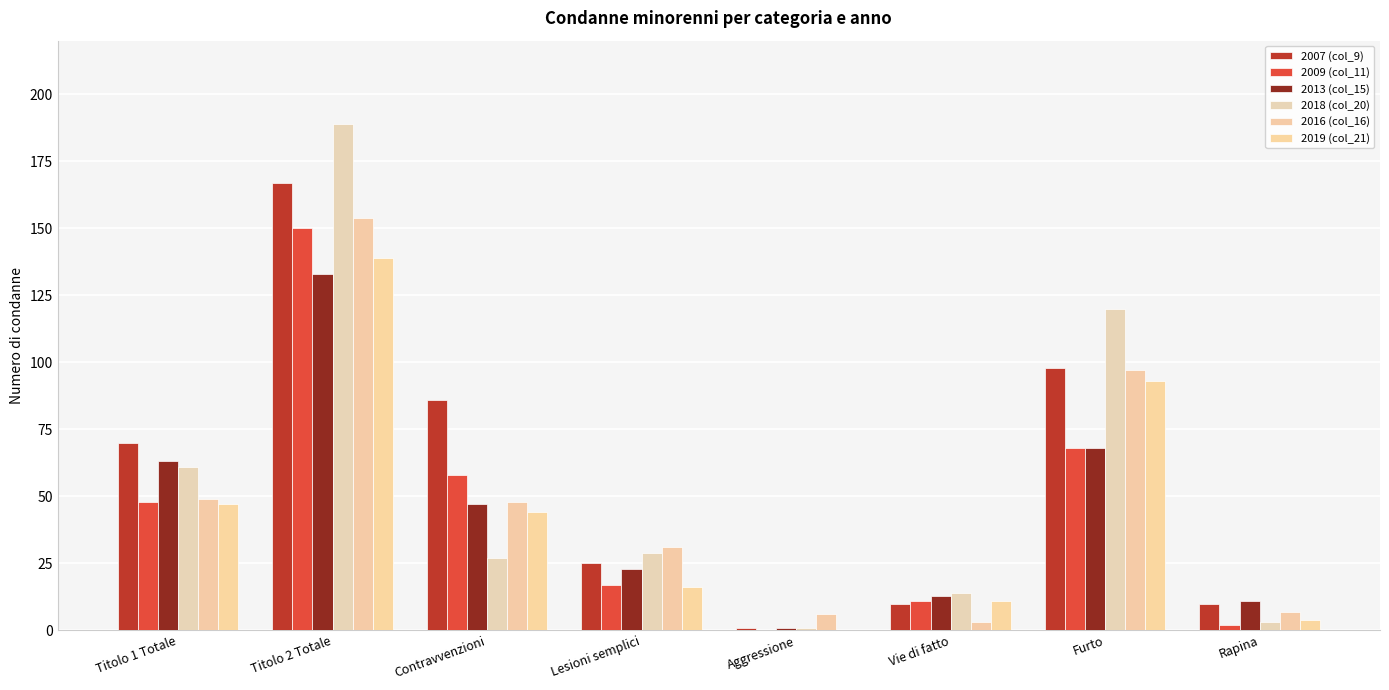

What is the label of the 7th bar from the left?

Furto